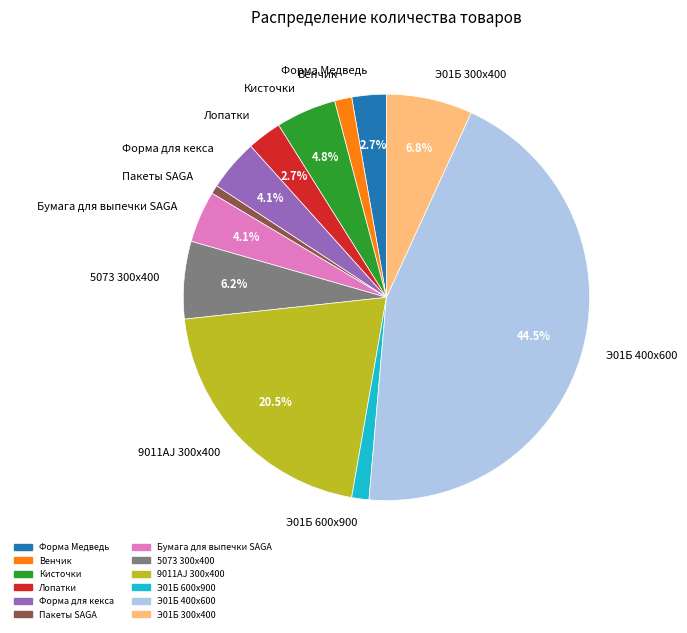

To the nearest percent, what is the average slice percentage?

8%